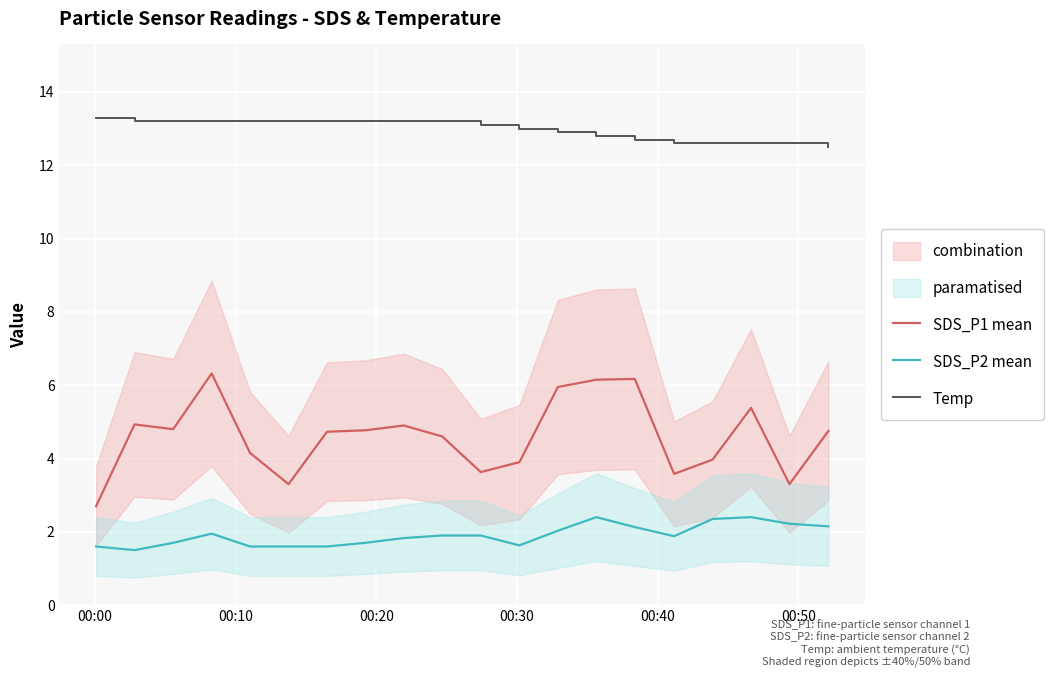

True or false: Temp and SDS_P2 mean cross at least once.

False